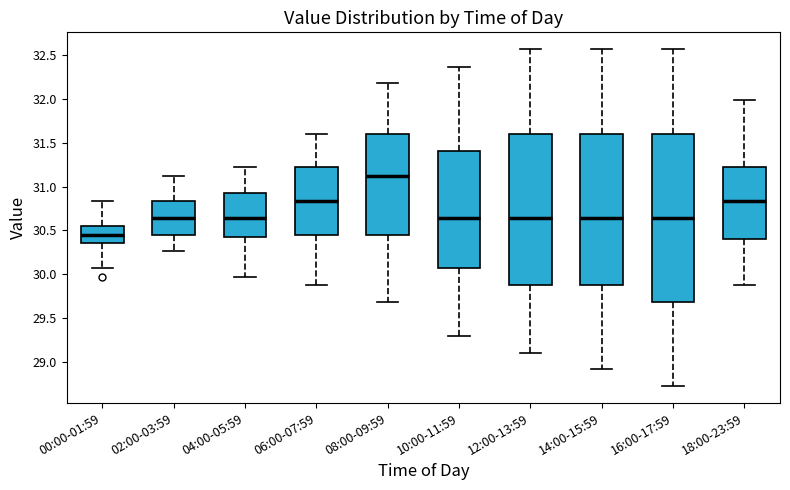

Reading left to right, read every box against the y-axis: the position of its median line, the range the box covers, and the ends of its whiskers. The values are not printed on the chart, so give them approximately, as read against the axis.

00:00-01:59: median 30.45, box 30.35 to 30.55, whiskers 30.05 to 30.85
02:00-03:59: median 30.65, box 30.45 to 30.85, whiskers 30.25 to 31.10
04:00-05:59: median 30.65, box 30.45 to 30.95, whiskers 29.95 to 31.20
06:00-07:59: median 30.85, box 30.45 to 31.20, whiskers 29.85 to 31.60
08:00-09:59: median 31.10, box 30.45 to 31.60, whiskers 29.70 to 32.20
10:00-11:59: median 30.65, box 30.05 to 31.40, whiskers 29.30 to 32.35
12:00-13:59: median 30.65, box 29.85 to 31.60, whiskers 29.10 to 32.55
14:00-15:59: median 30.65, box 29.85 to 31.60, whiskers 28.90 to 32.55
16:00-17:59: median 30.65, box 29.70 to 31.60, whiskers 28.70 to 32.55
18:00-23:59: median 30.85, box 30.40 to 31.20, whiskers 29.85 to 32.00